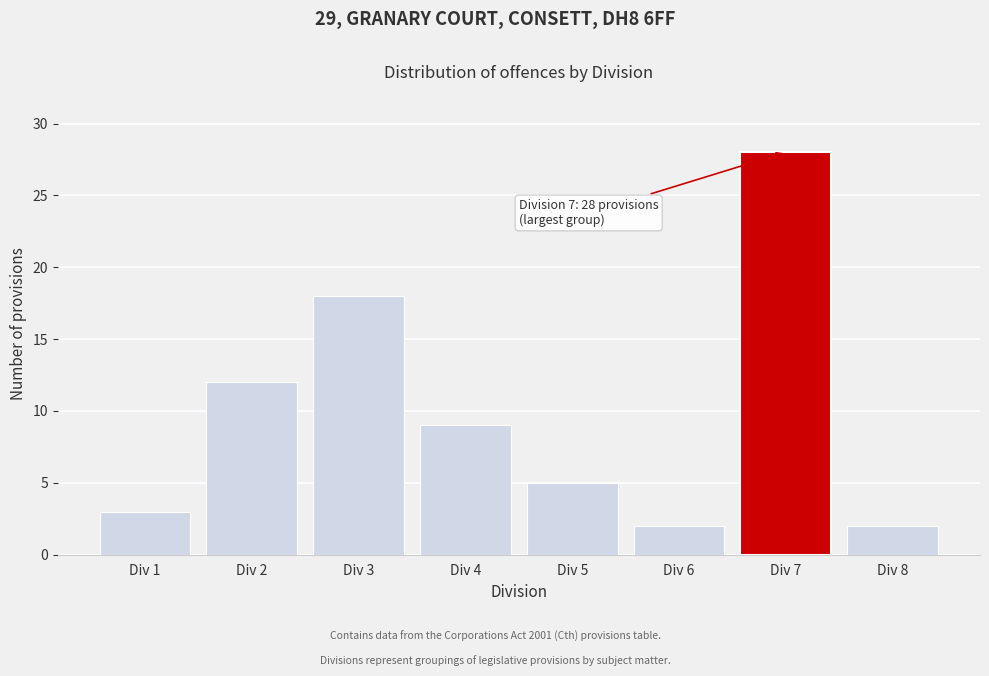

Reading left to right, list all the values displayed in this chart.

Div 1=3	Div 2=12	Div 3=18	Div 4=9	Div 5=5	Div 6=2	Div 7=28	Div 8=2